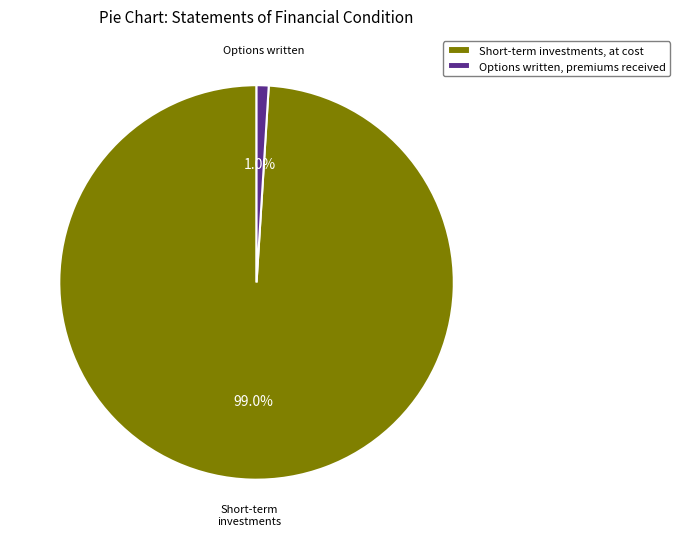

Between Short-term investments, at cost and Options written, premiums received, which is larger?

Short-term investments, at cost